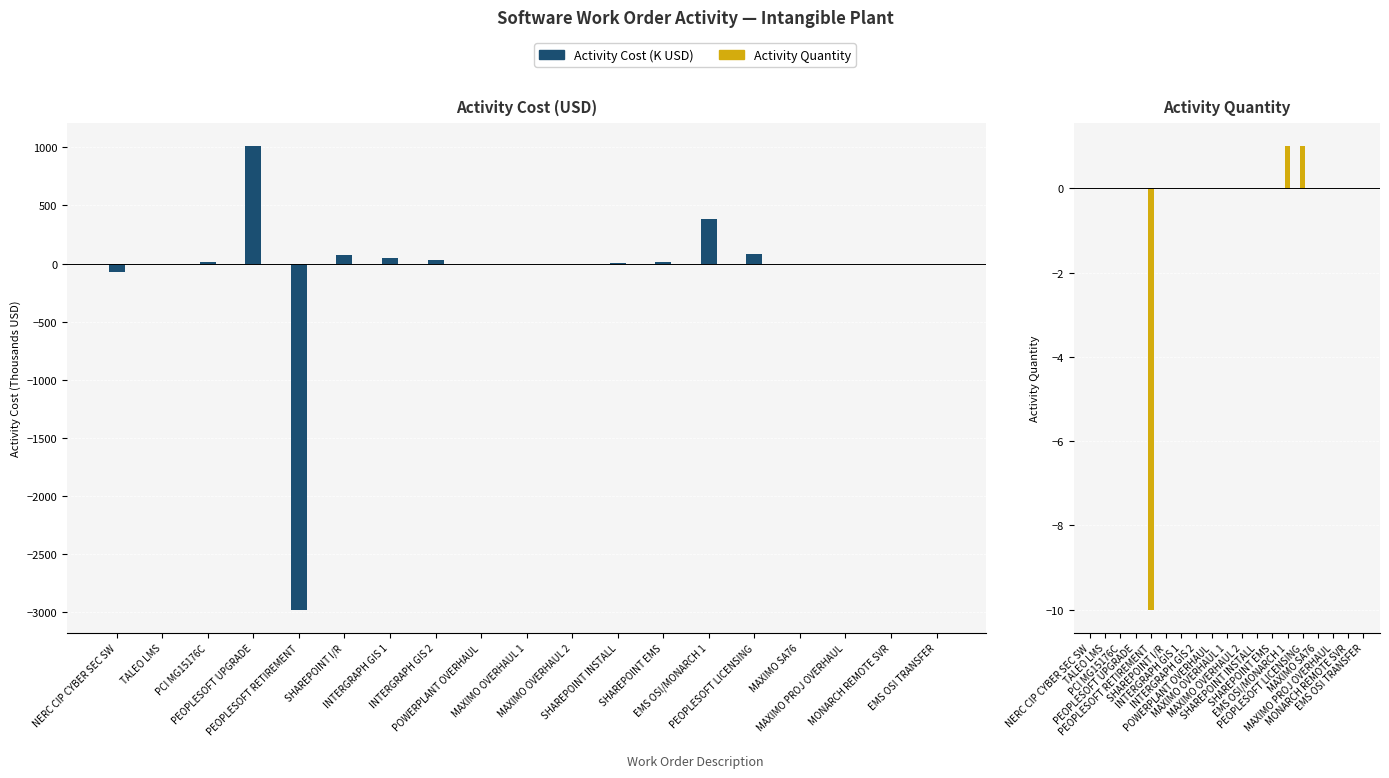

At which label is Activity Quantity closest to -4?

NERC CIP CYBER SEC SW